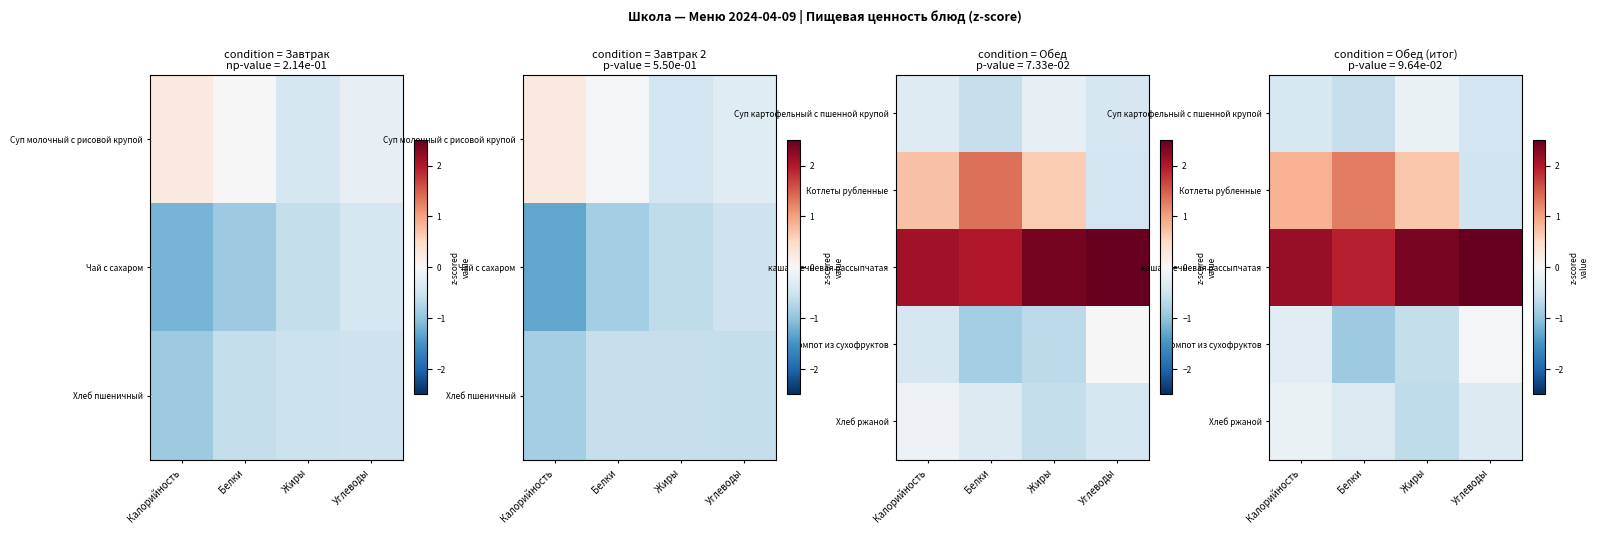

What is the difference between the highest and lowest values at Белки?

2.9